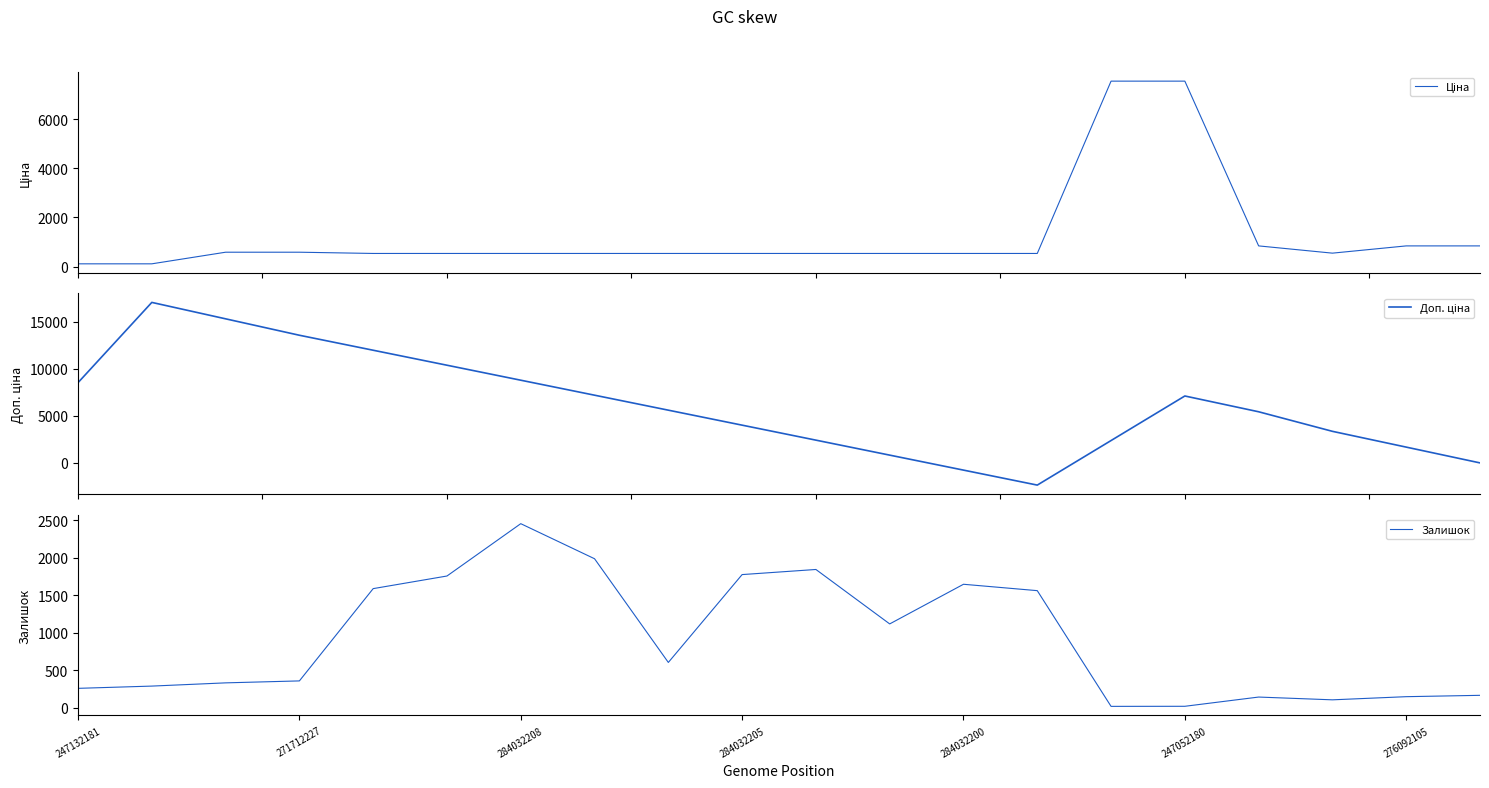

Is it true that Залишок equals 3504 at 284032208?

False